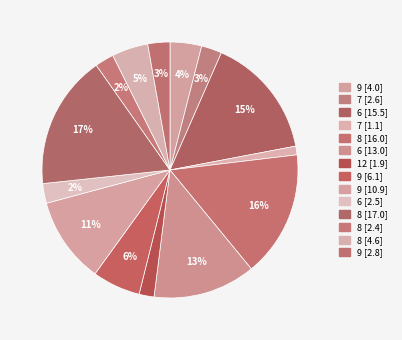

Is there a majority slice in this chart?

No